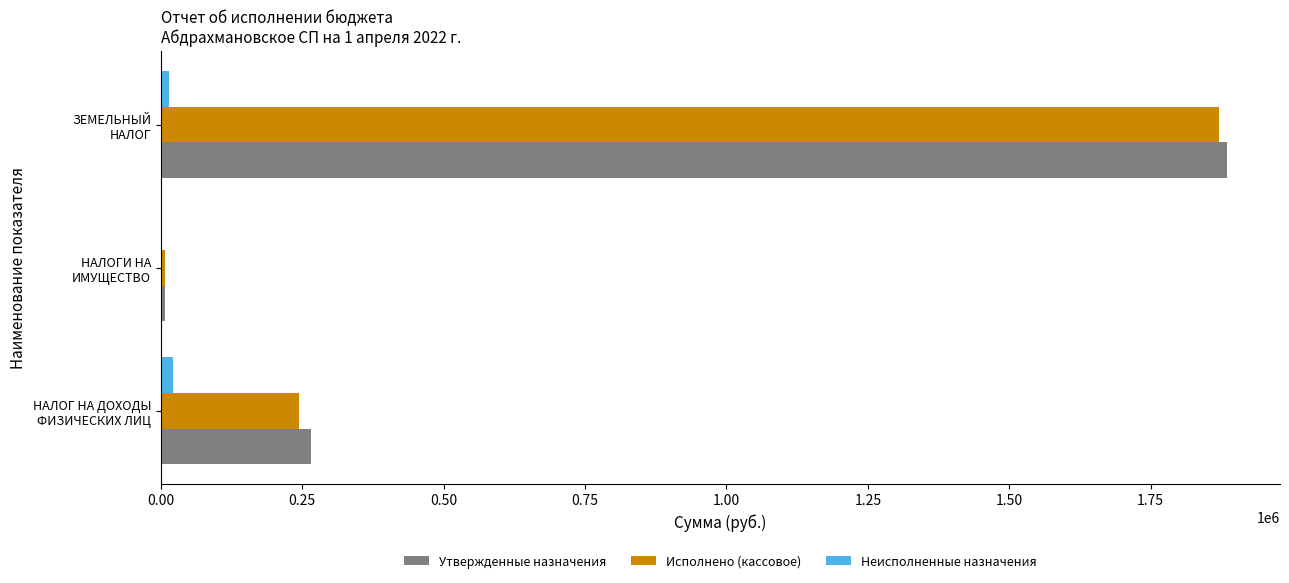

What is the average value of the Неисполненные назначения series?

11820.2